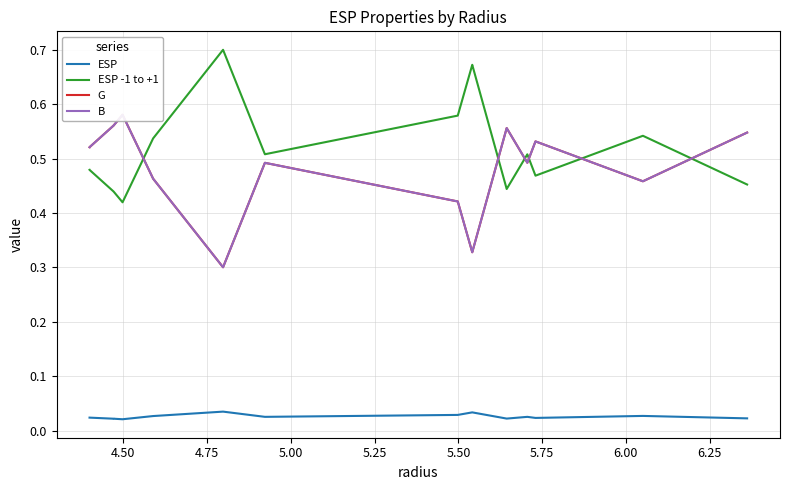

What is the highest value of the ESP -1 to +1 series?

0.7